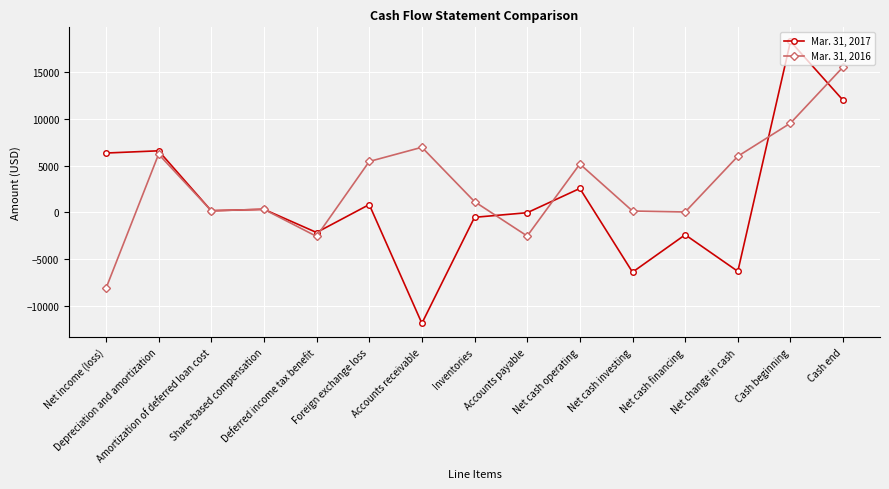

What position from the left is Net change in cash?

13